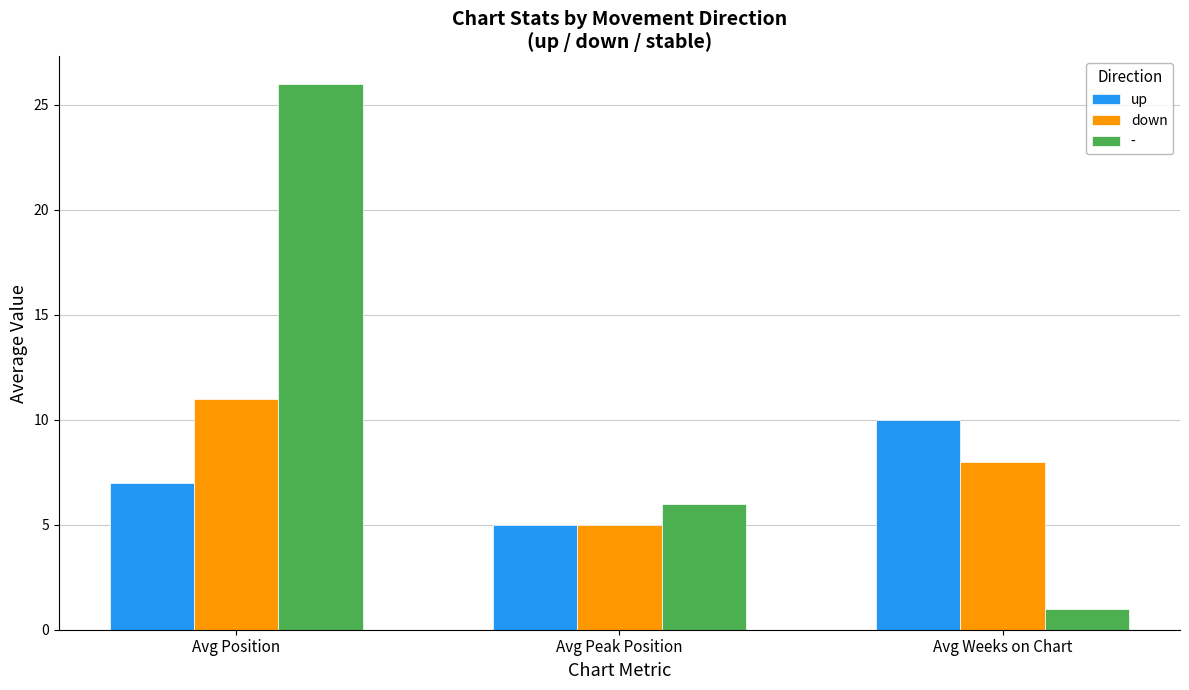

What is the label of the 1st bar from the left?

Avg Position